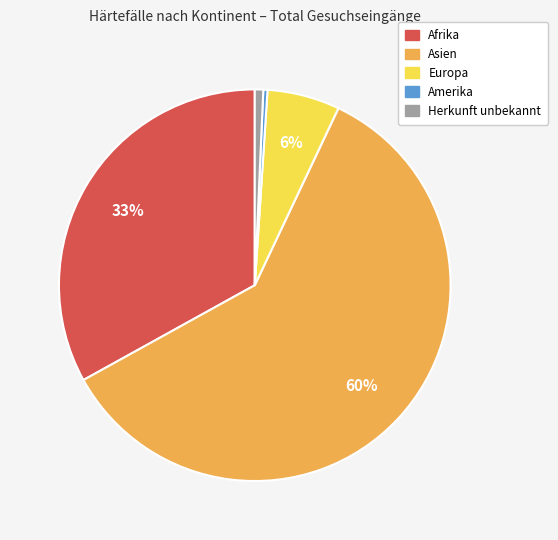

Is there any slice that represents more than half of the pie?

Yes